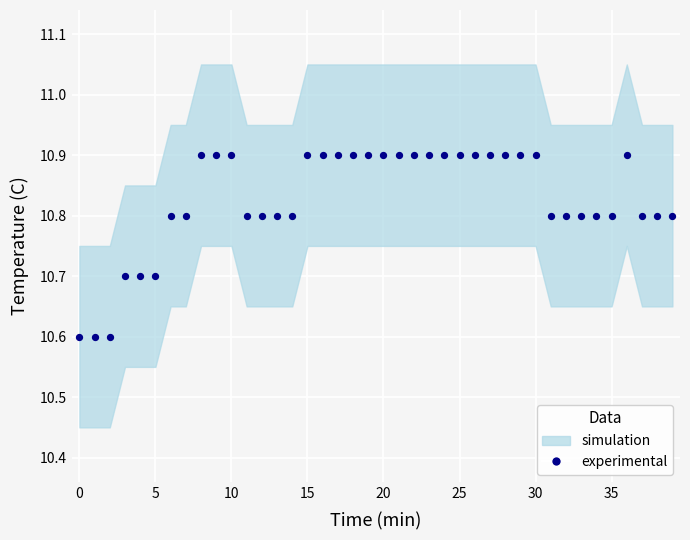

What is the range of Y values (max minus min)?

0.3